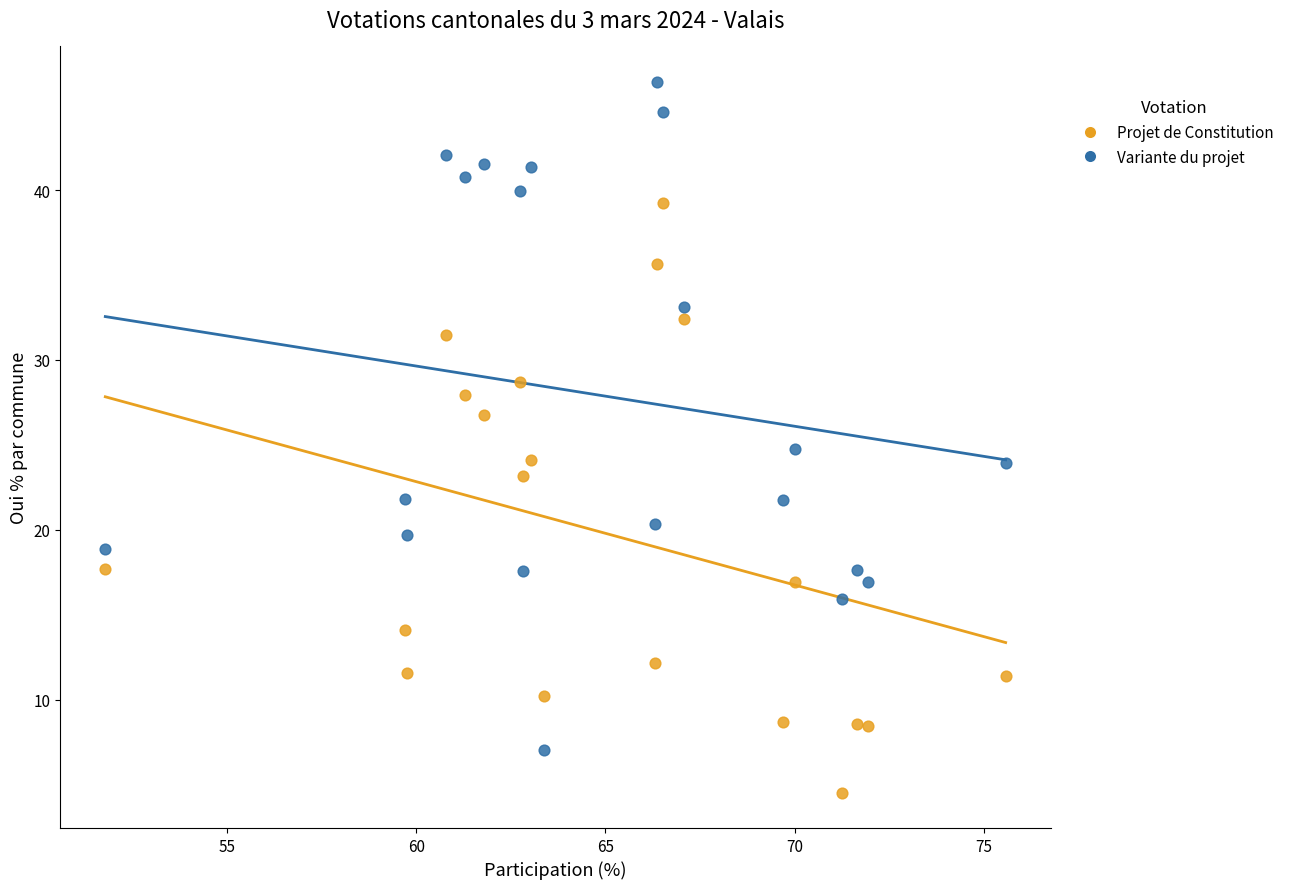

In the Variante du projet series, what Y value is closest to 26?

24.8